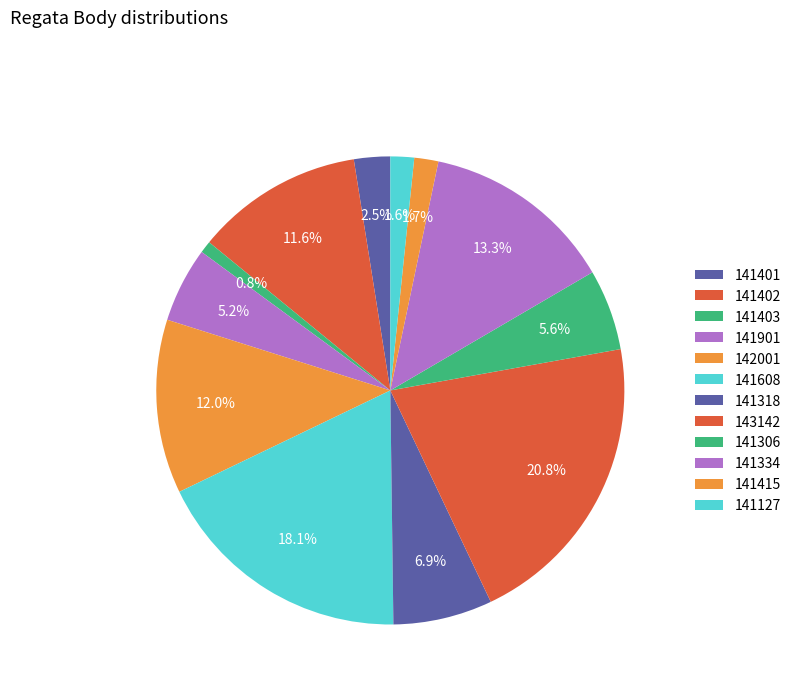

What is the ratio of the value at 141401 to the value at 141306?

0.4